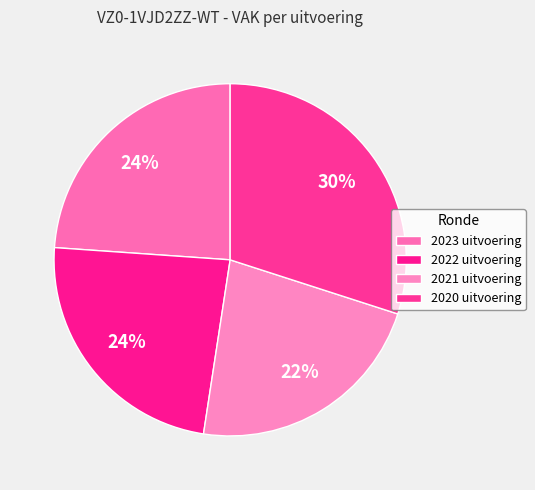

How many slices are in this pie chart?

4